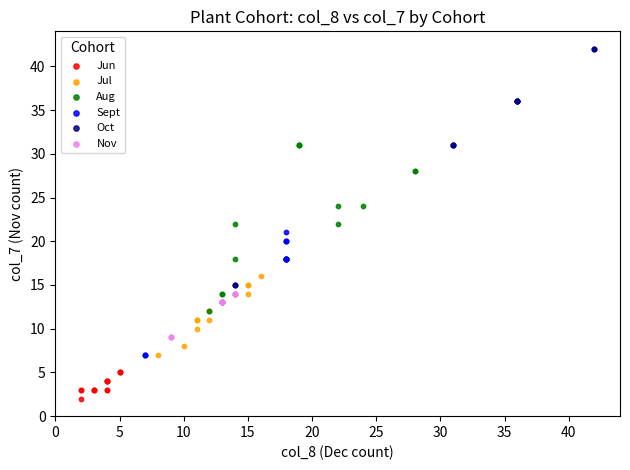

Which series has the widest spread of Y values?

Oct